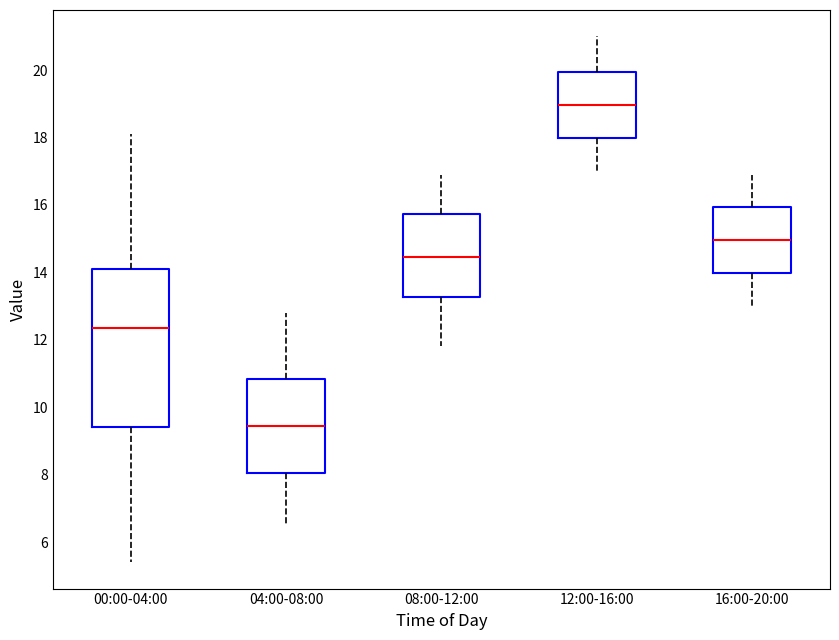

Comparing the boxes themselves (not the whiskers), which one is the tallest?

00:00-04:00